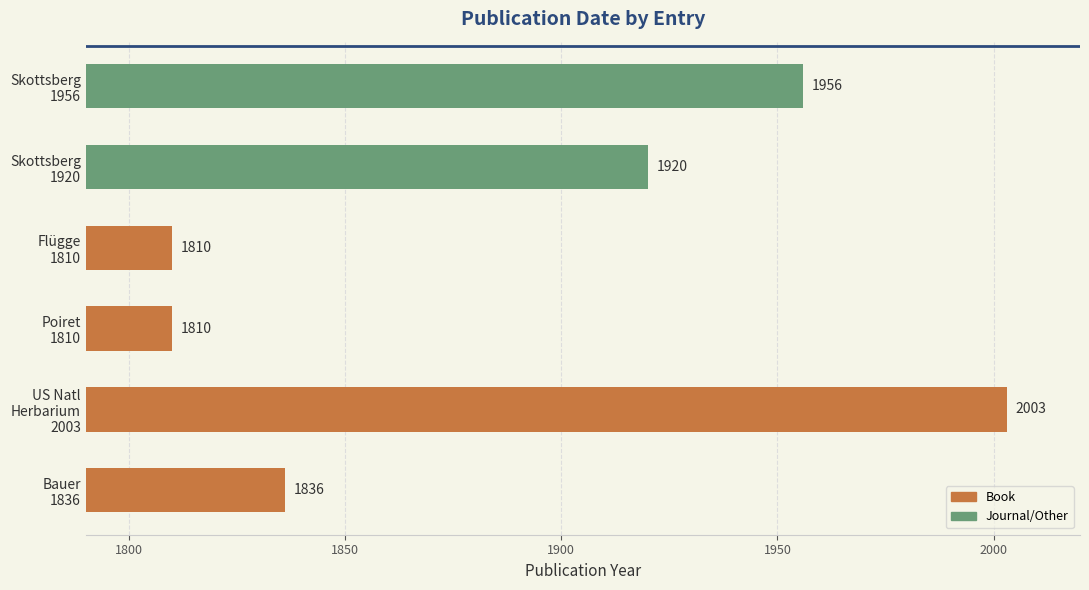

Reading bottom to top, transcribe all the data shown in this chart.

1836	2003	1810	1810	1920	1956